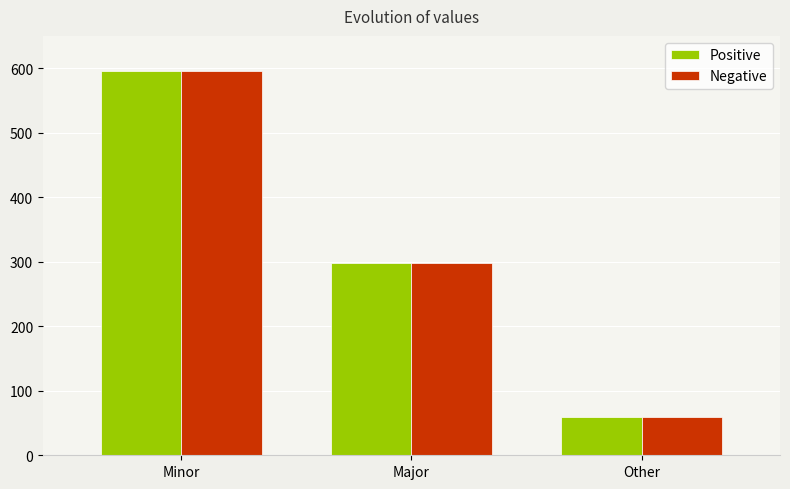

The Positive series shows 137 at Major. True or false?

False